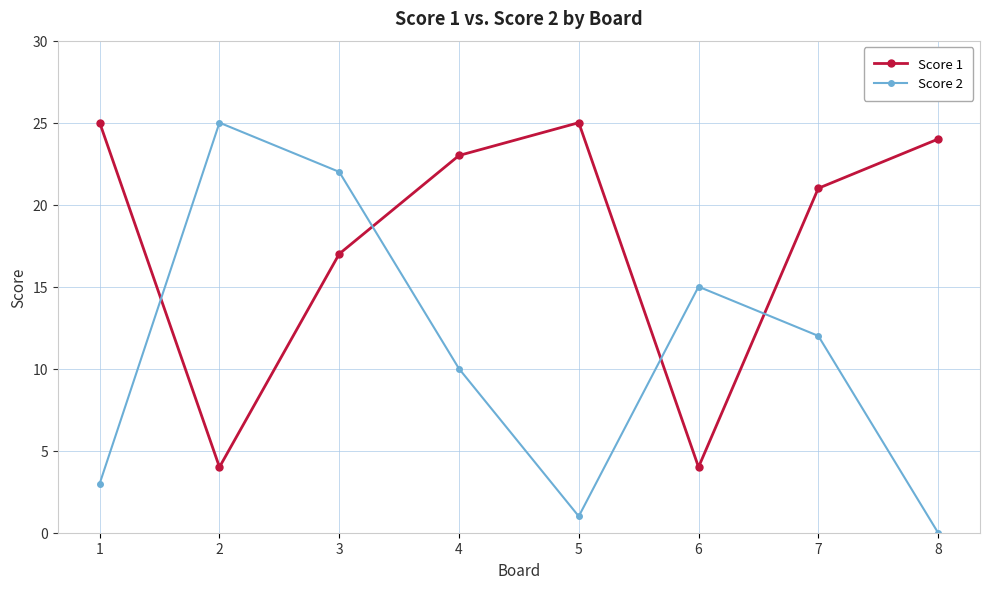

Rank the series at 6 from lowest to highest value.

Score 1, Score 2